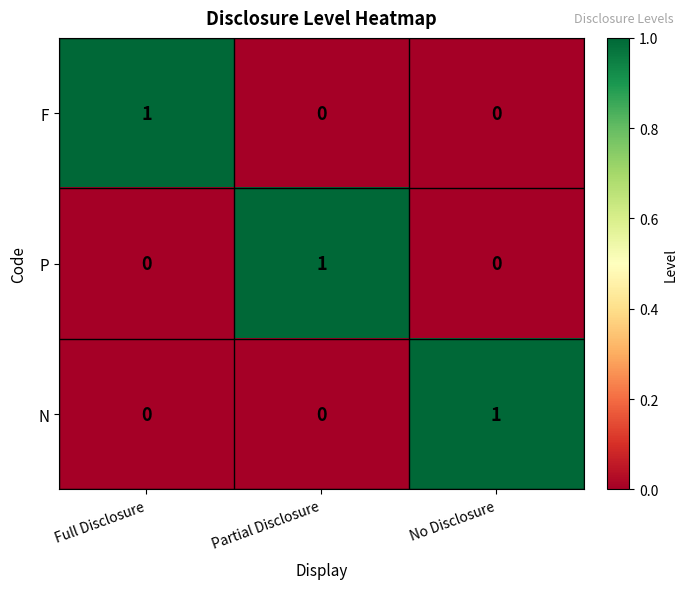

How many N values are between 0 and 1?

3